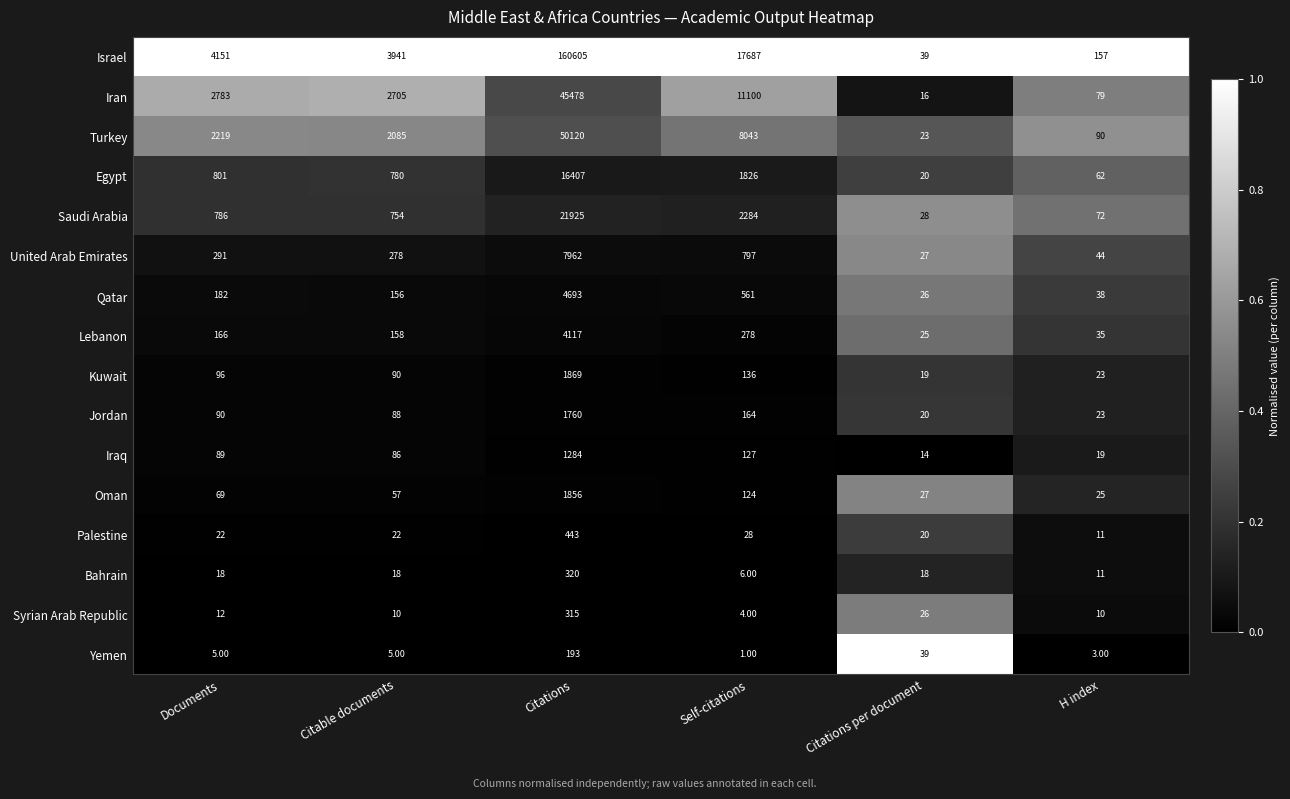

Which series has the largest range (max minus min)?

Israel